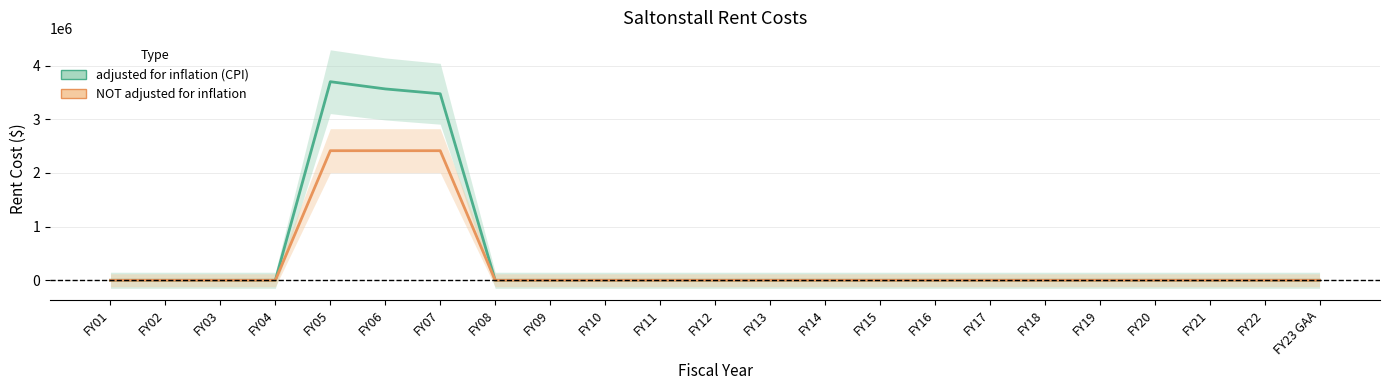

At which label does adjusted for inflation (CPI) reach its minimum?

FY01